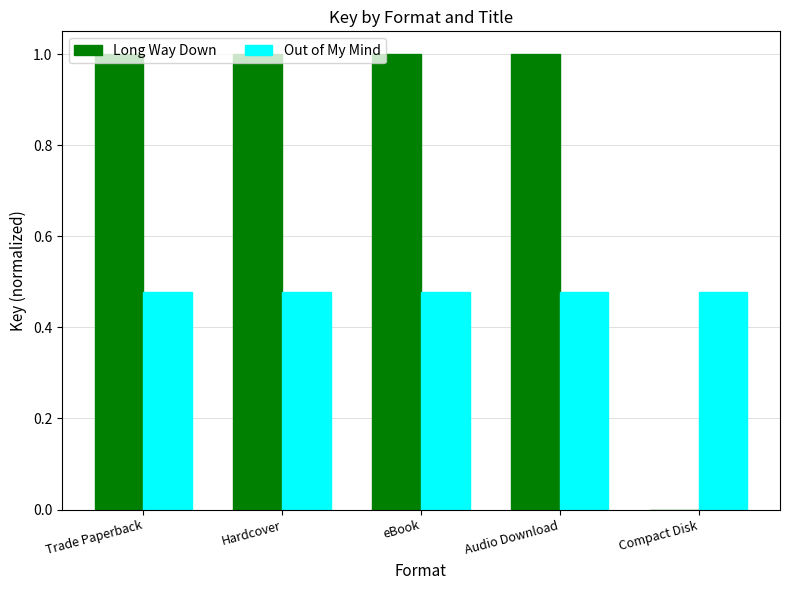

Is it true that Out of My Mind equals 0.7 at eBook?

False